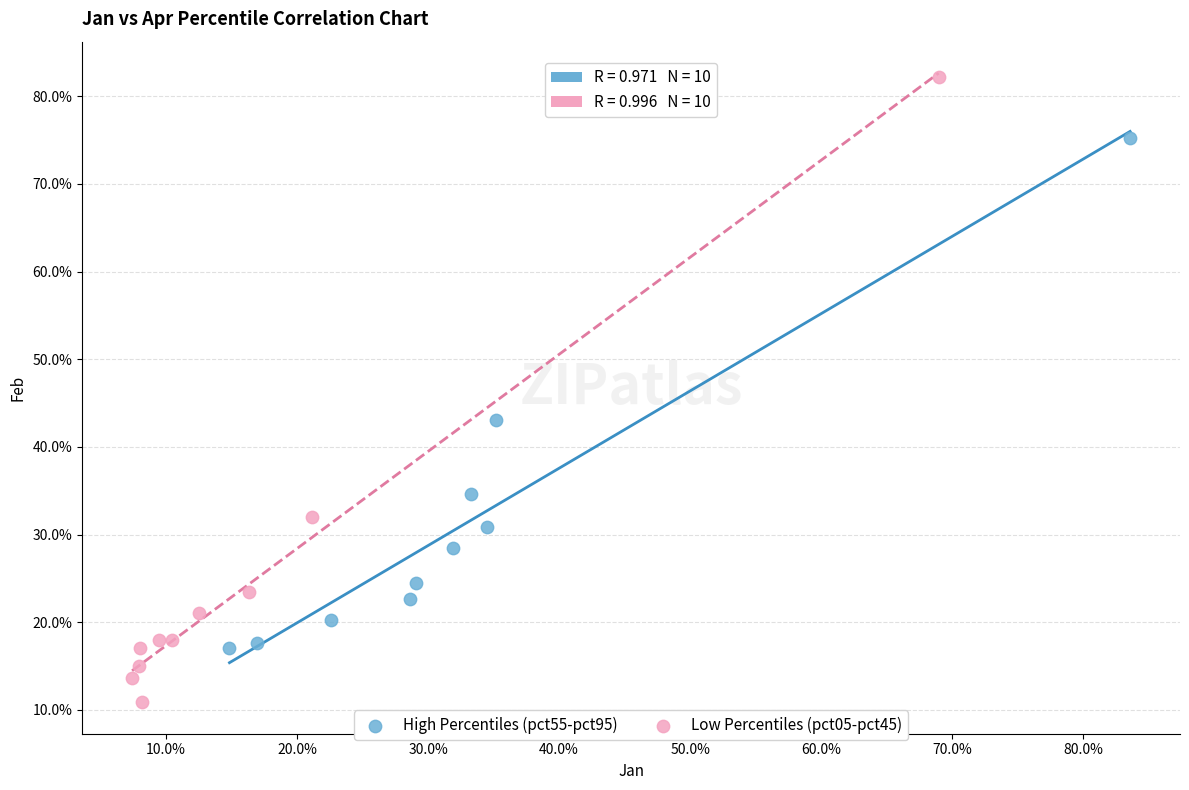

Which series contains the highest Y value?

Low Percentiles (pct05-pct45)